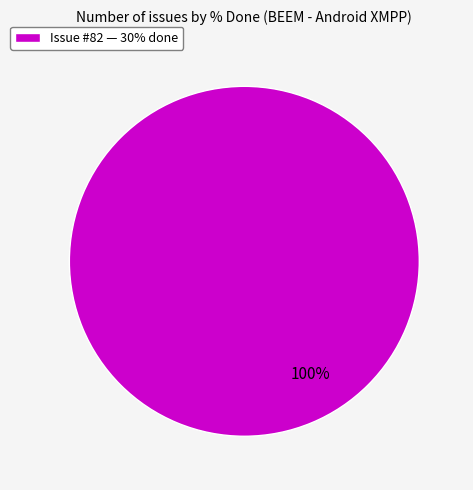

Is there any slice that represents more than half of the pie?

Yes